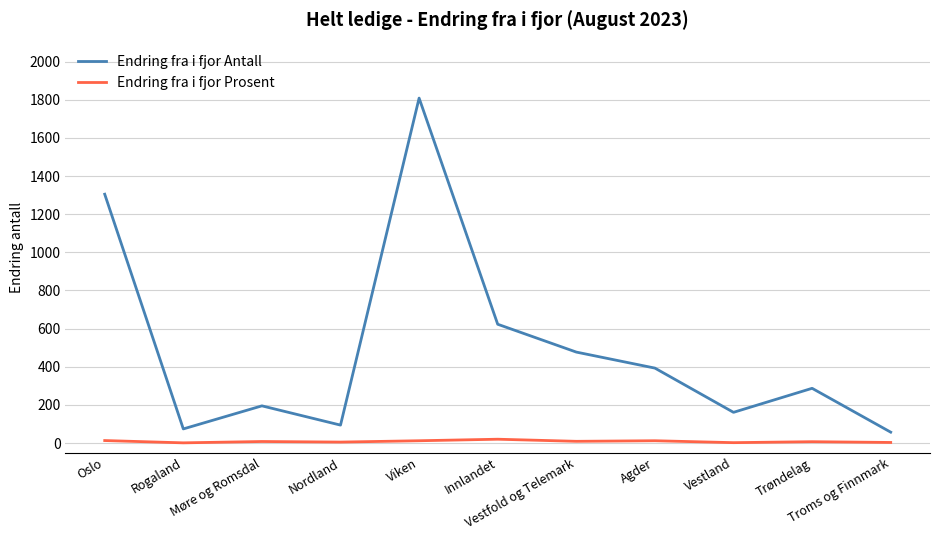

What is the maximum value shown in the chart?

1809